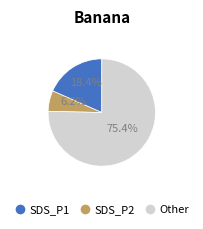

How many slices are in this pie chart?

3